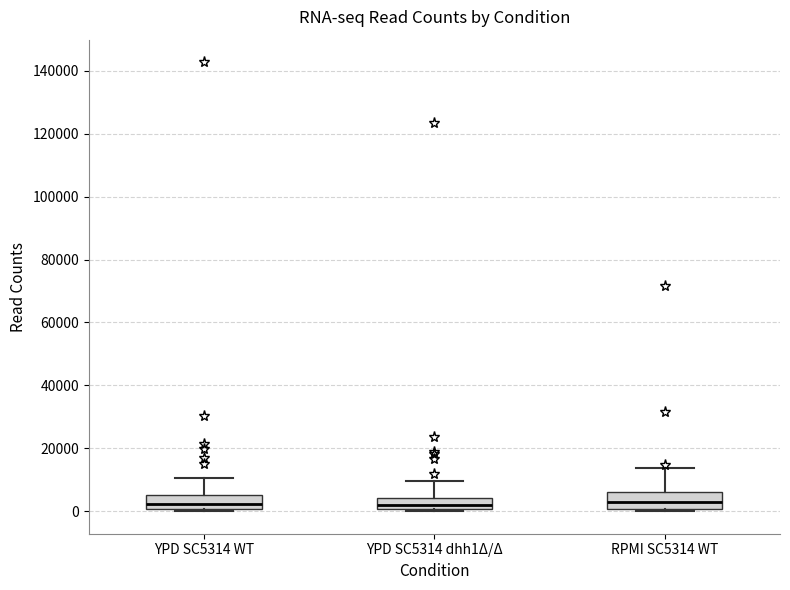

Reading left to right, read every box against the y-axis: the position of its median line, the range the box covers, and the ends of its whiskers. The values are not printed on the chart, so give them approximately, as read against the axis.

YPD SC5314 WT: median 2000, box 0 to 6000, whiskers 0 (just below the box's lower edge) to 10000
YPD SC5314 dhh1Δ/Δ: median 2000, box 0 to 4000, whiskers 0 (just below the box's lower edge) to 10000
RPMI SC5314 WT: median 4000, box 0 to 6000, whiskers 0 (just below the box's lower edge) to 14000